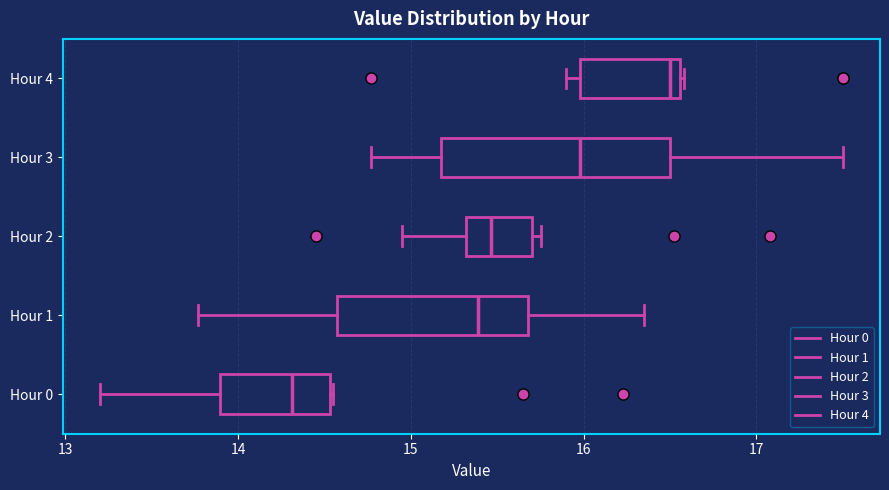

Which box has the furthest to the right median line?

Hour 4